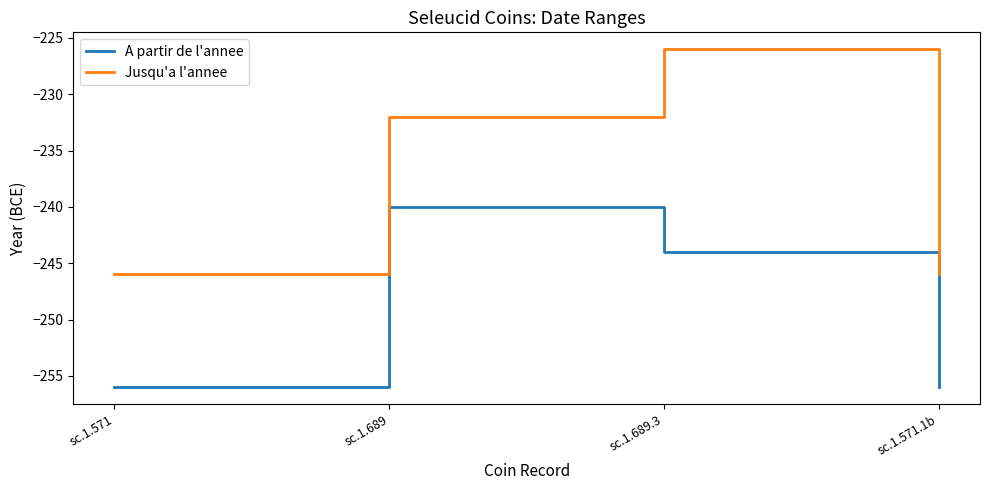

Where does the A partir de l'annee series first go above -244?

sc.1.689